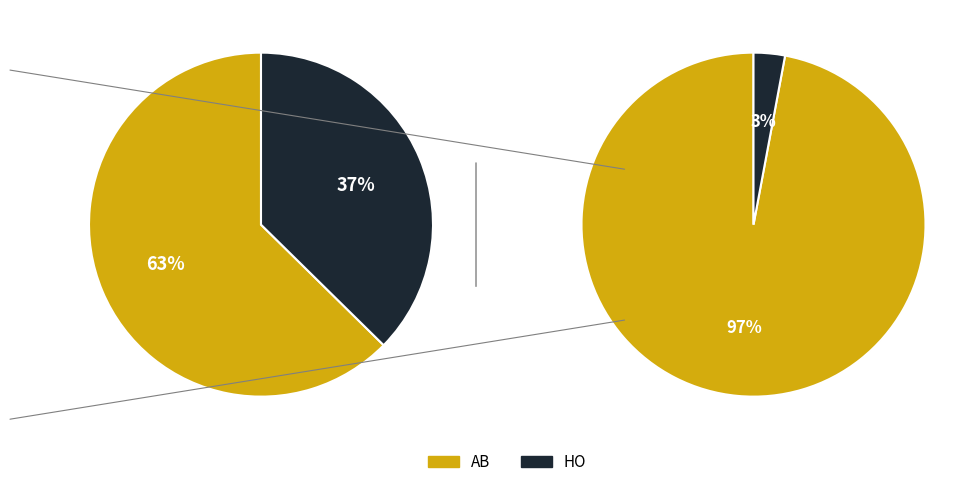

Is it true that HO is 37% of the pie?

True